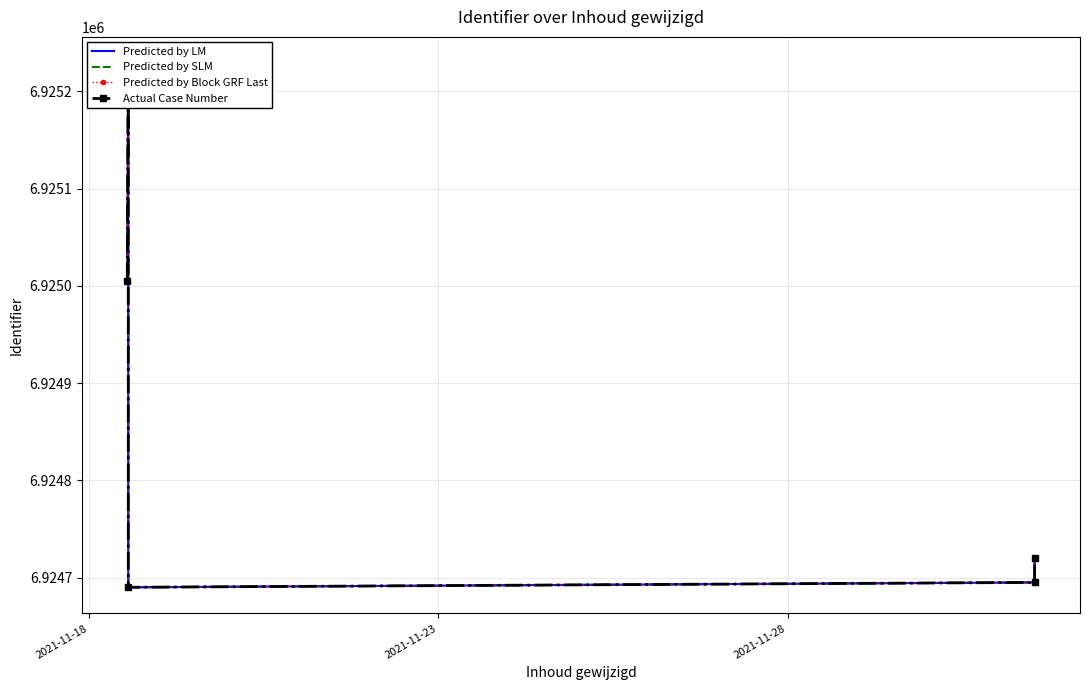

True or false: Predicted by Block GRF Last and Predicted by LM cross at least once.

False